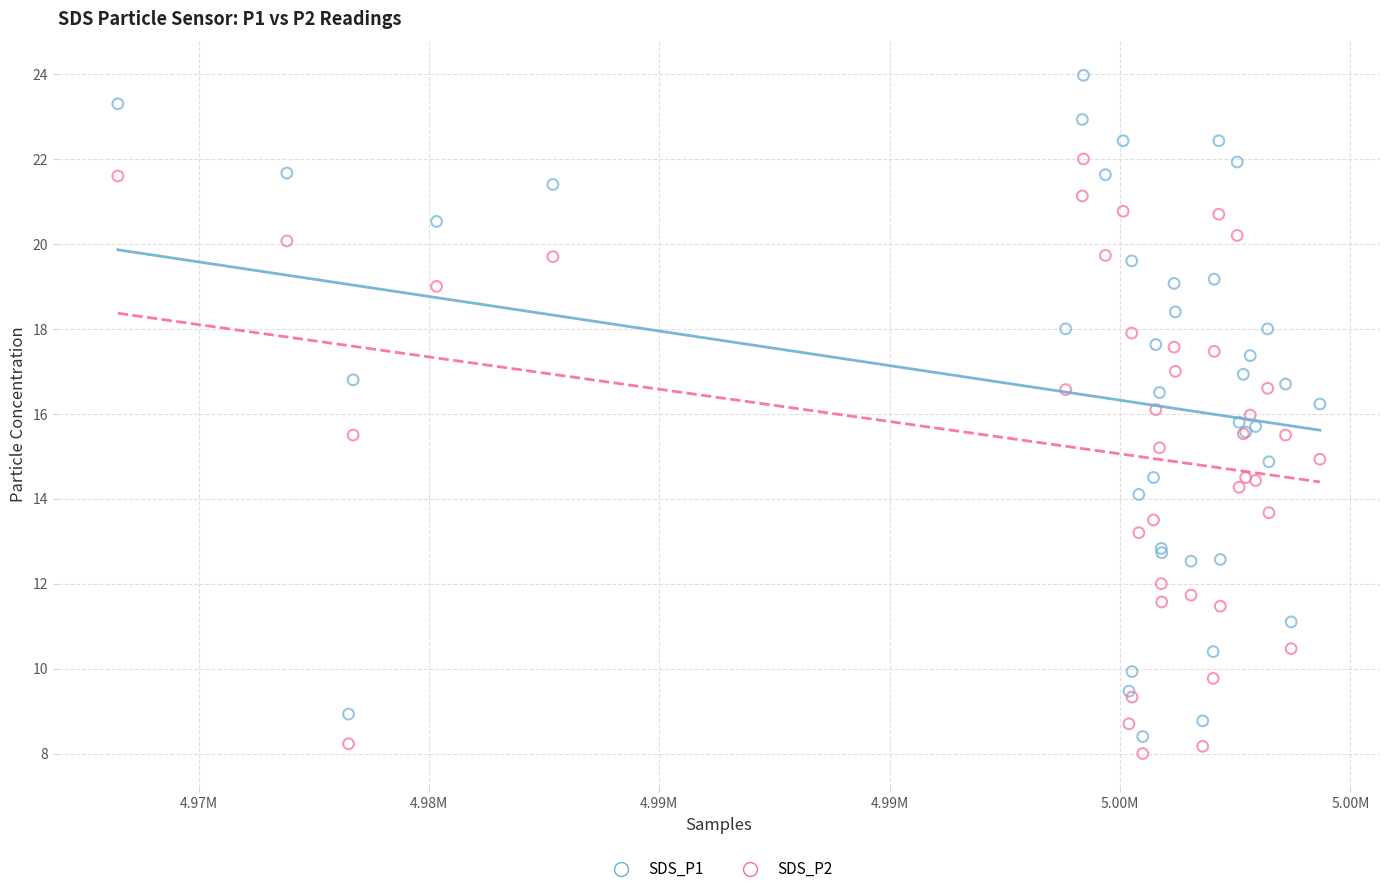

Which series contains the lowest Y value?

SDS_P2